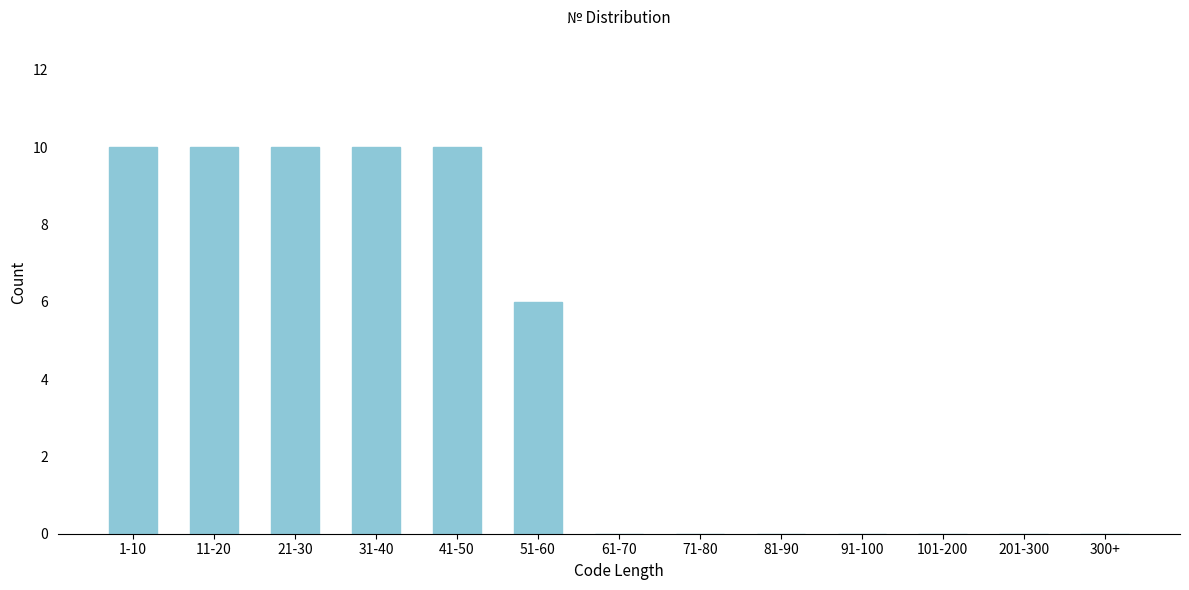

Reading left to right, list all the values displayed in this chart.

1-10=10	11-20=10	21-30=10	31-40=10	41-50=10	51-60=6	61-70=0	71-80=0	81-90=0	91-100=0	101-200=0	201-300=0	300+=0